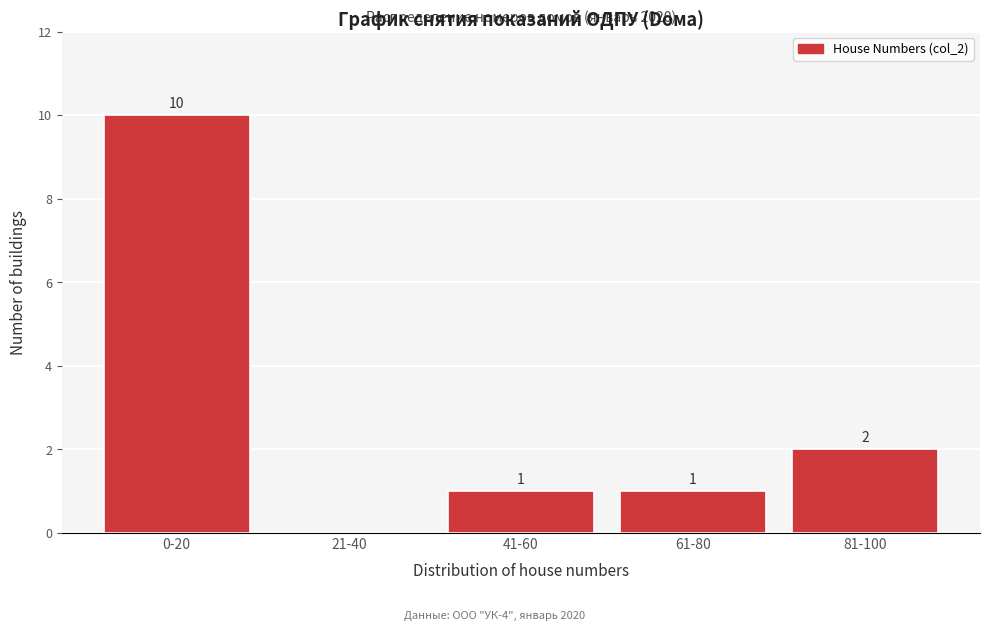

Reading right to left, list all the values displayed in this chart.

81-100=2	61-80=1	41-60=1	21-40=0	0-20=10